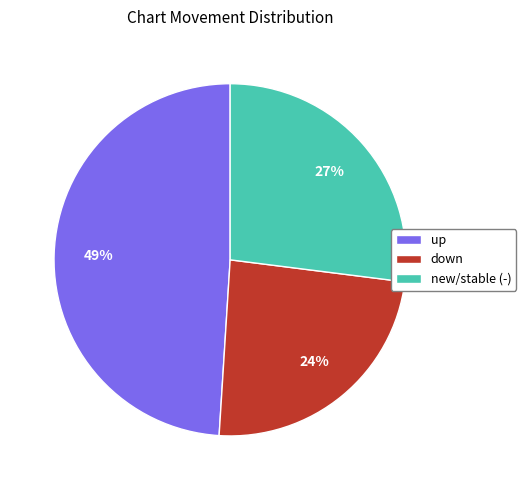

Rank the categories by value from highest to lowest.

up, new/stable (-), down